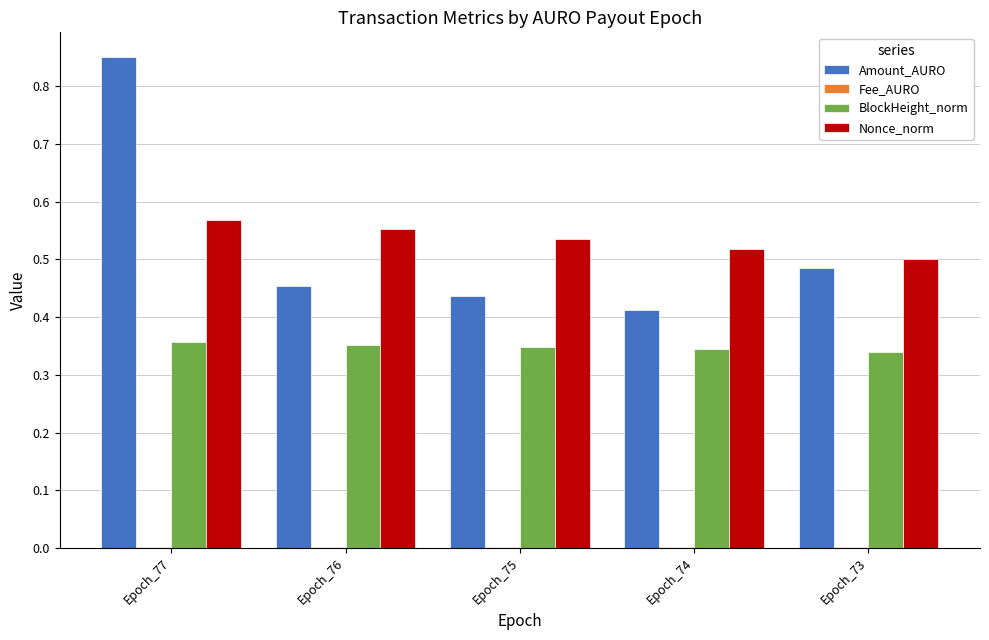

Are the bars grouped side by side (vs. stacked)?

Yes